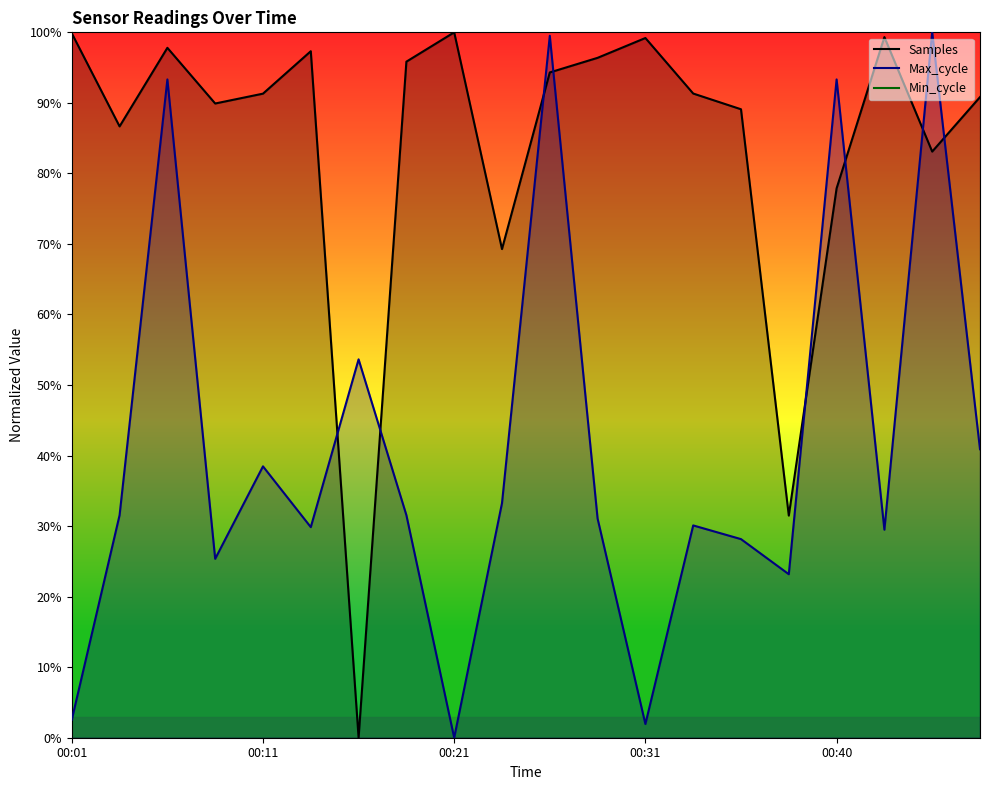

Between 00:38 and 00:33, which is larger?

00:33